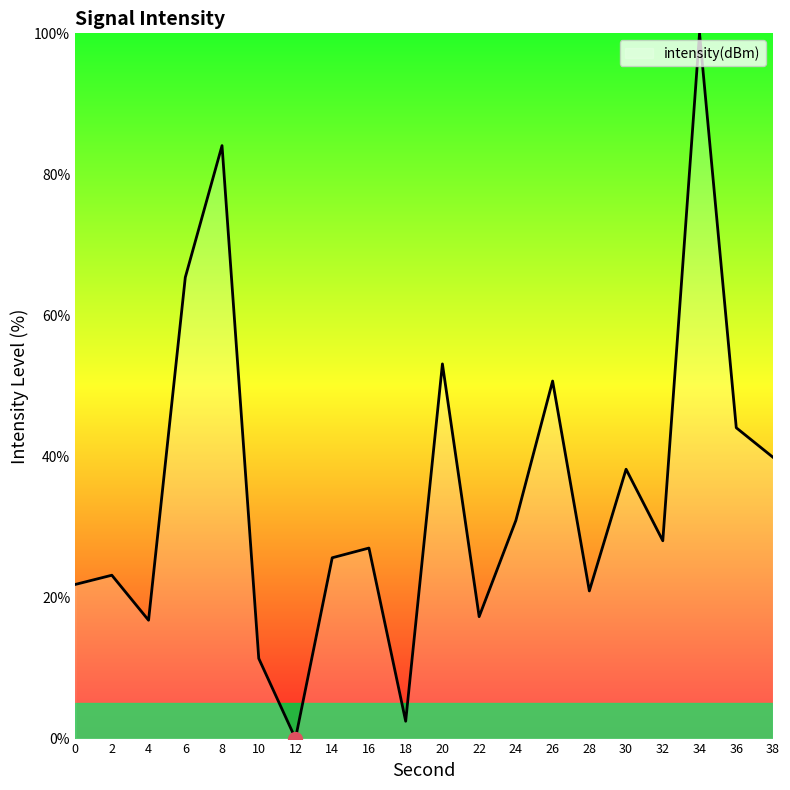

At which category does the data reach its first local valley?

4